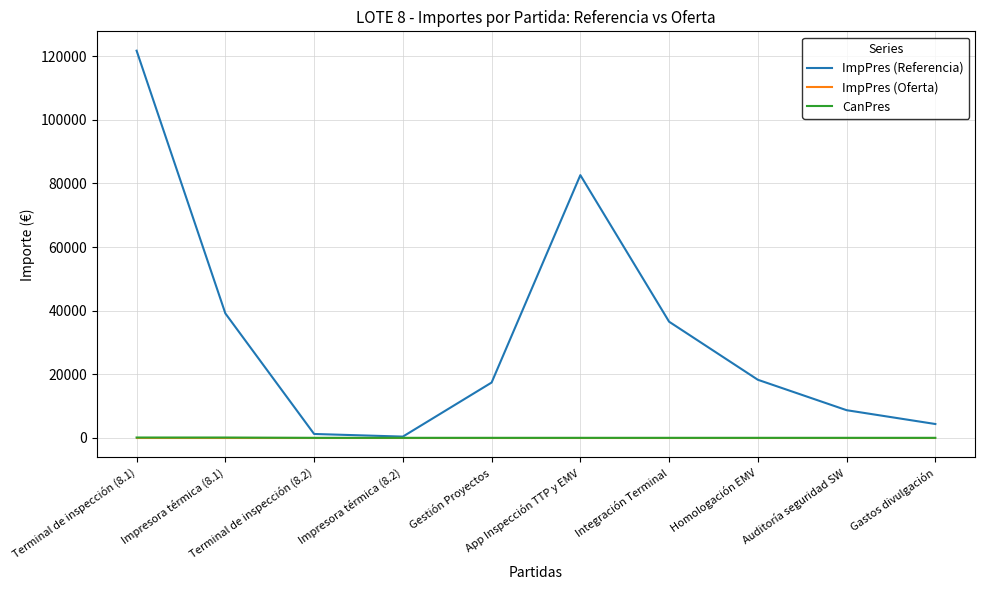

How many distinct data groups are displayed?

3